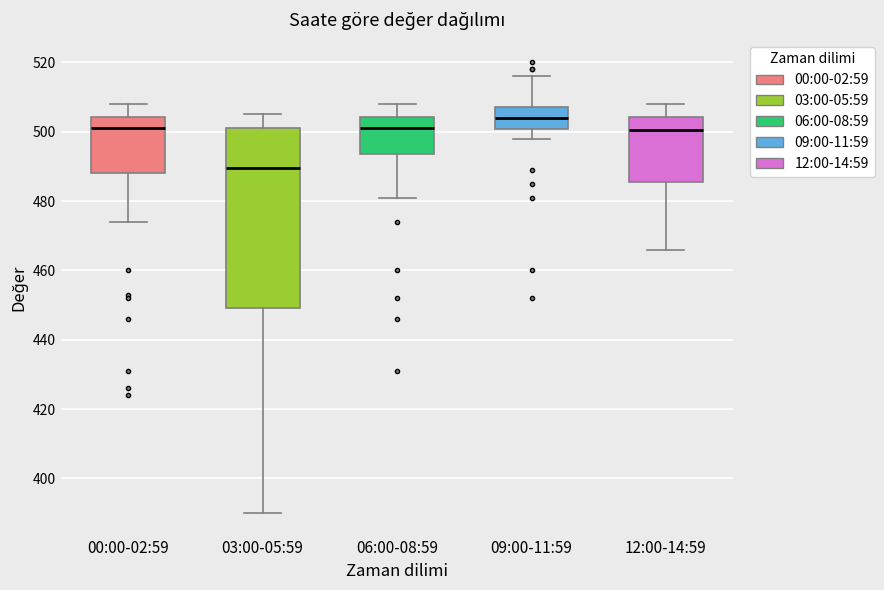

Where is the upper edge of the box for 06:00-08:59 on the y-axis? The values are not printed on the chart, so give them approximately, as read against the axis.

504